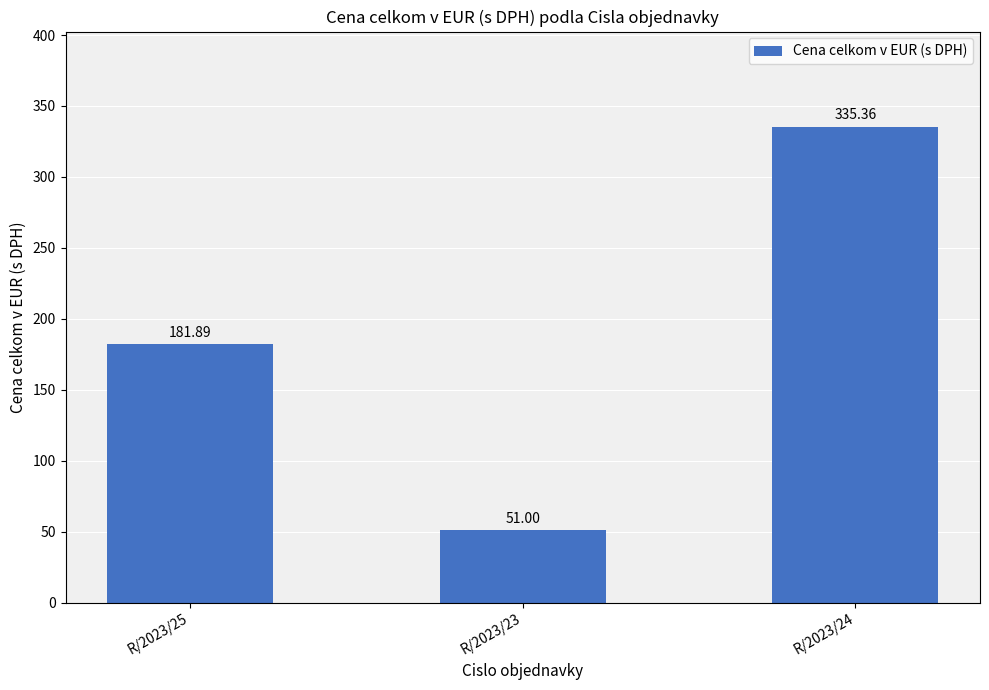

What position from the left is R/2023/23?

2